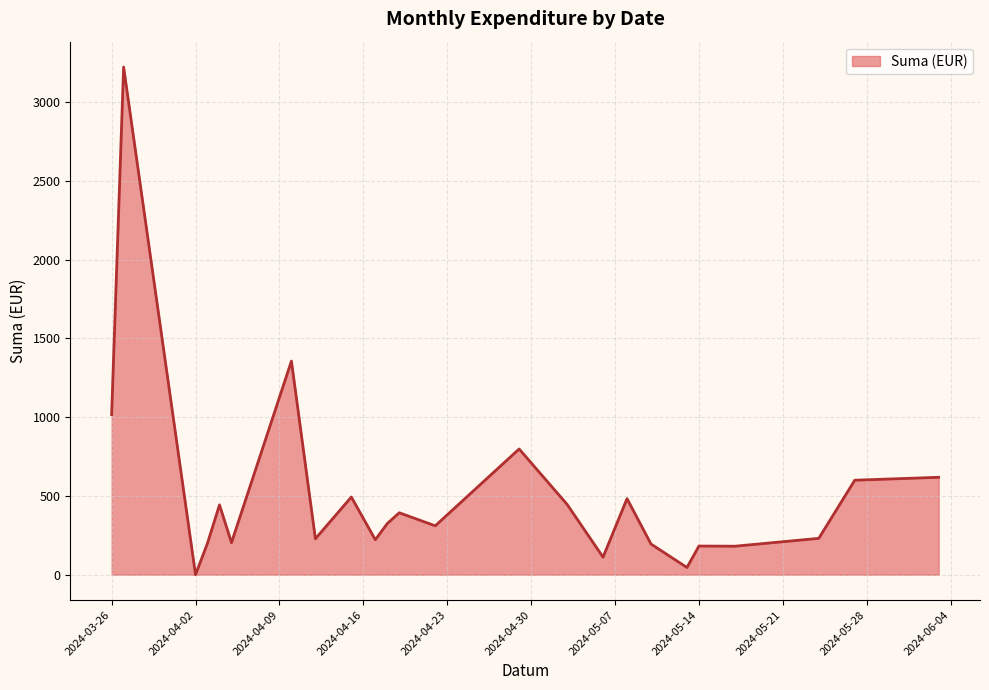

What is the difference between the maximum and minimum values?

3223.8